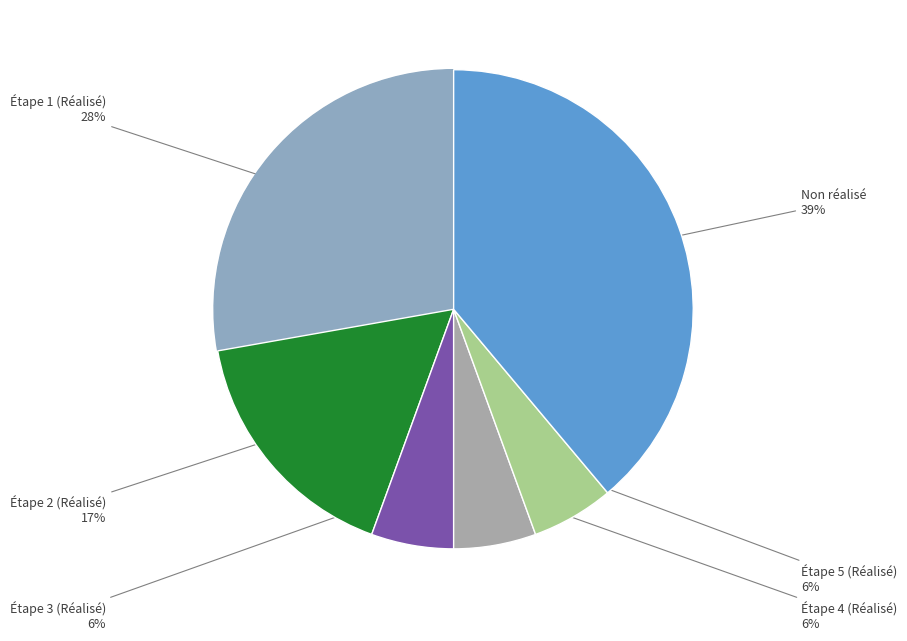

How many slices are in this pie chart?

6